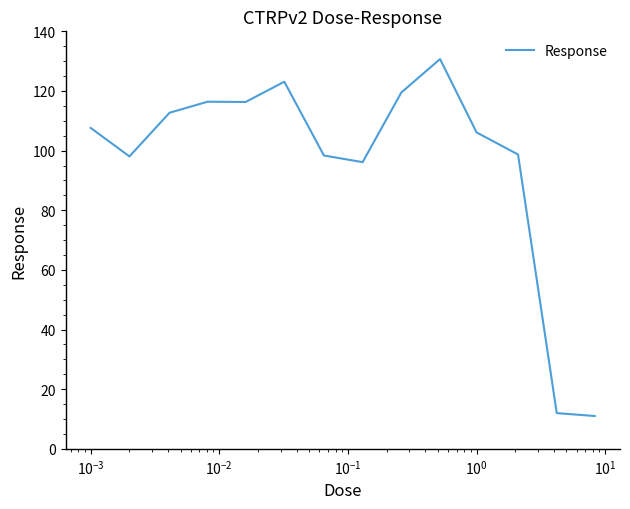

What is the maximum value shown in the chart?

130.7